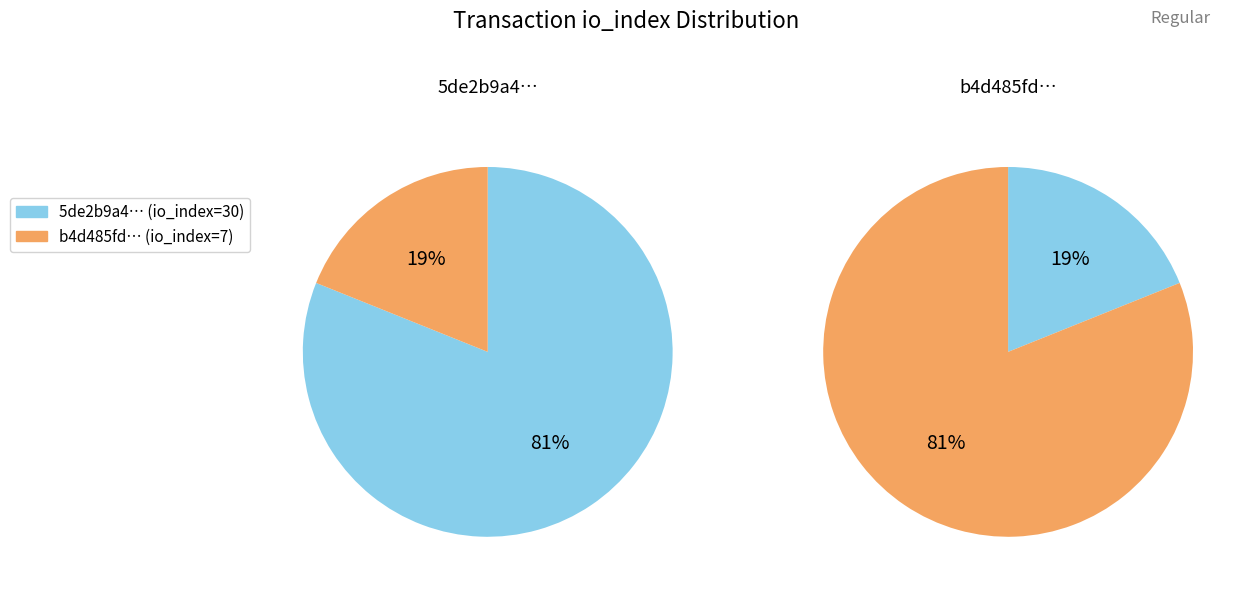

How many slices are in this pie chart?

2